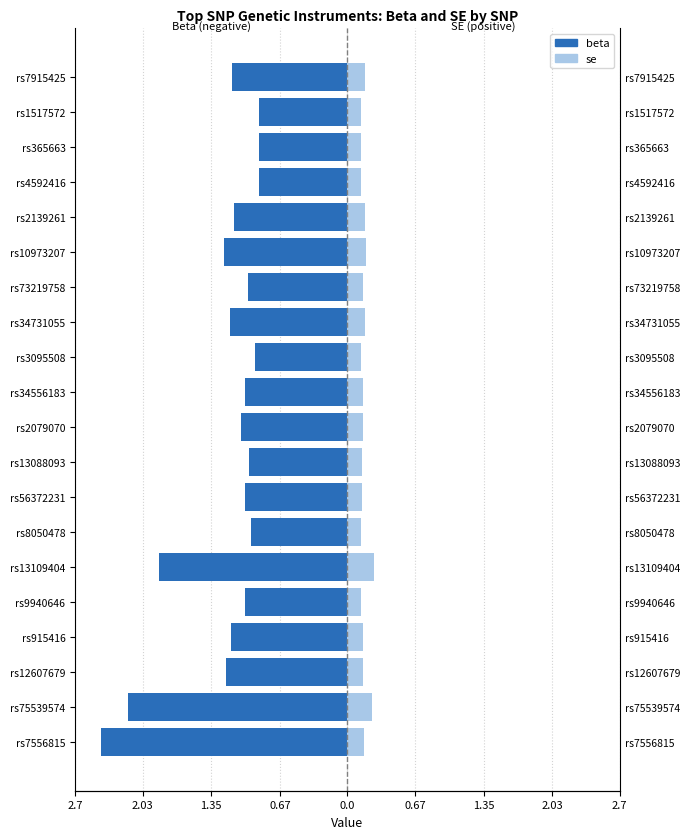

How many data points does each series have?

20